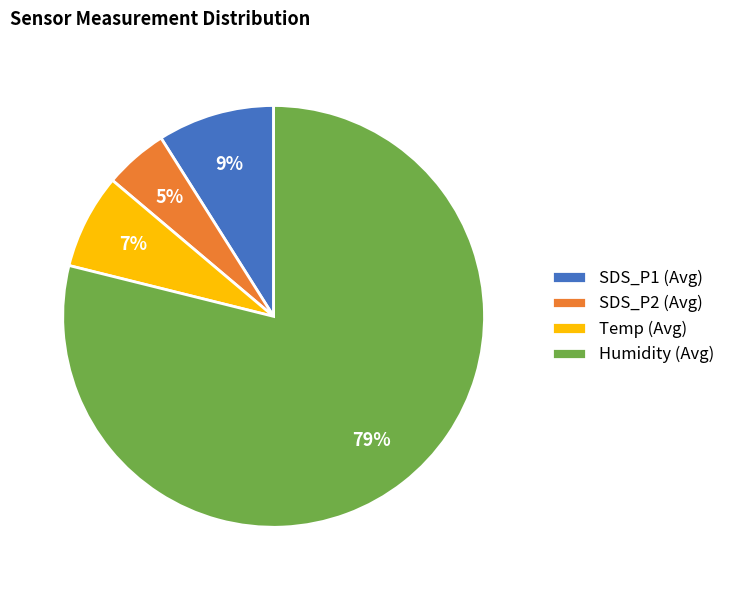

Is the sum of SDS_P1 (Avg) and SDS_P2 (Avg) greater than half?

No